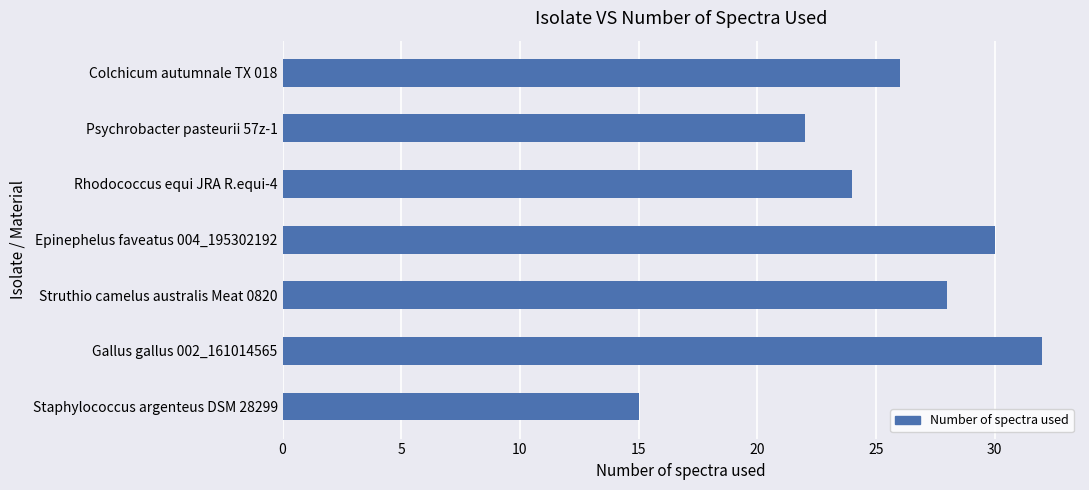

Is it true that the value at Colchicum autumnale TX 018 is 13?

False